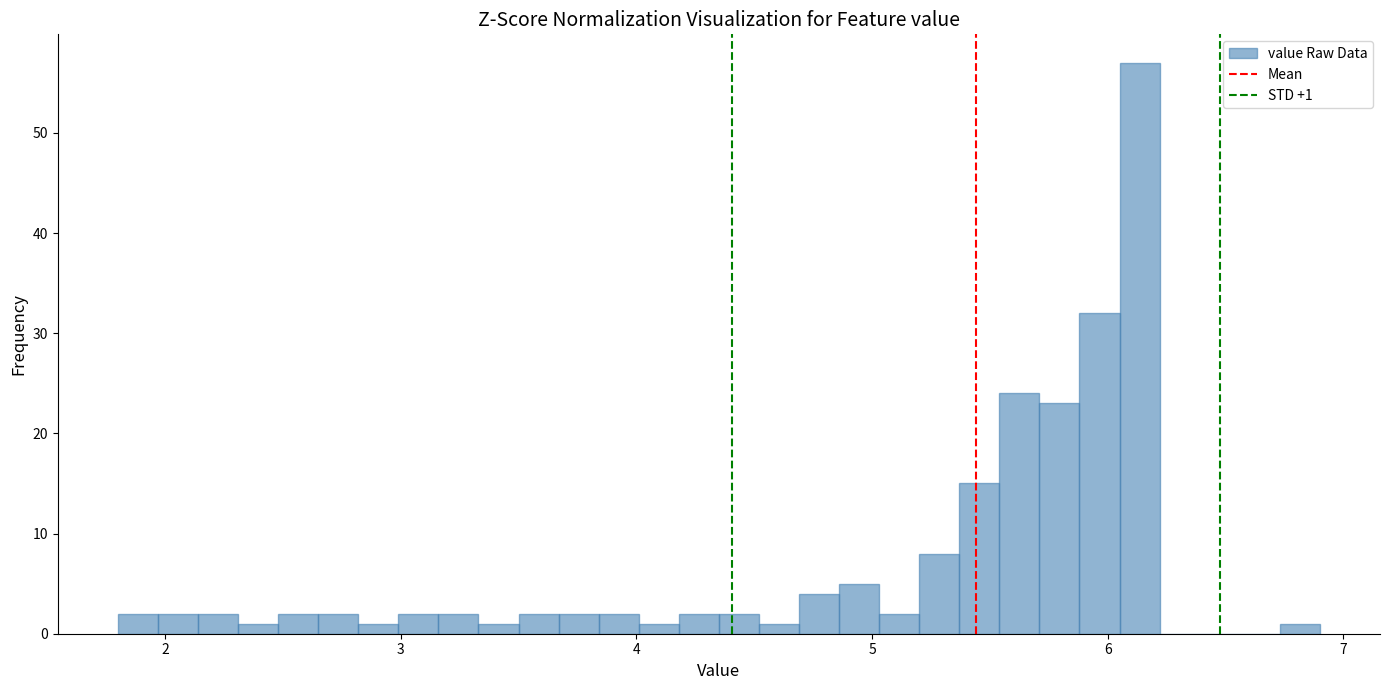

Around what value on the x-axis is the tallest bar? Give the approximate position of its centre, as read against the axis.

6.1